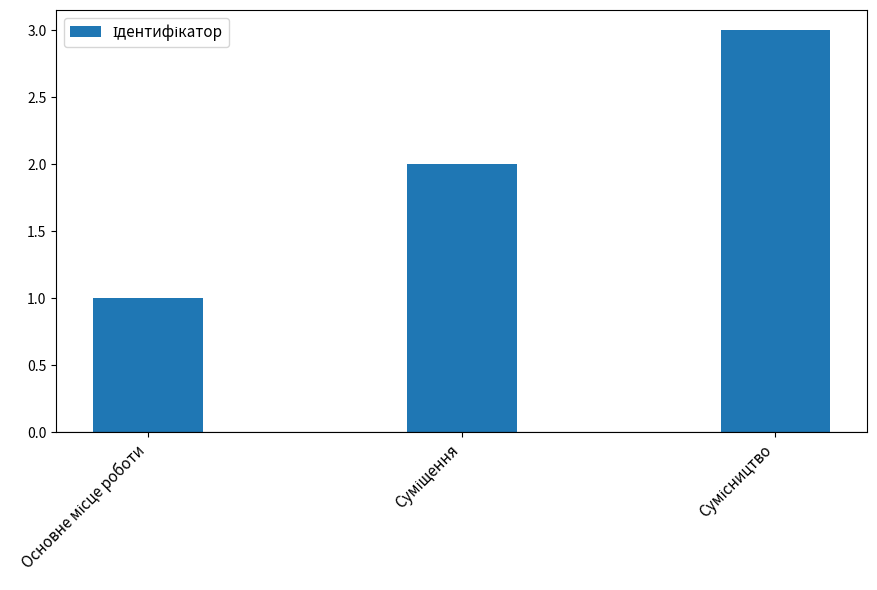

What is the maximum value shown in the chart?

3